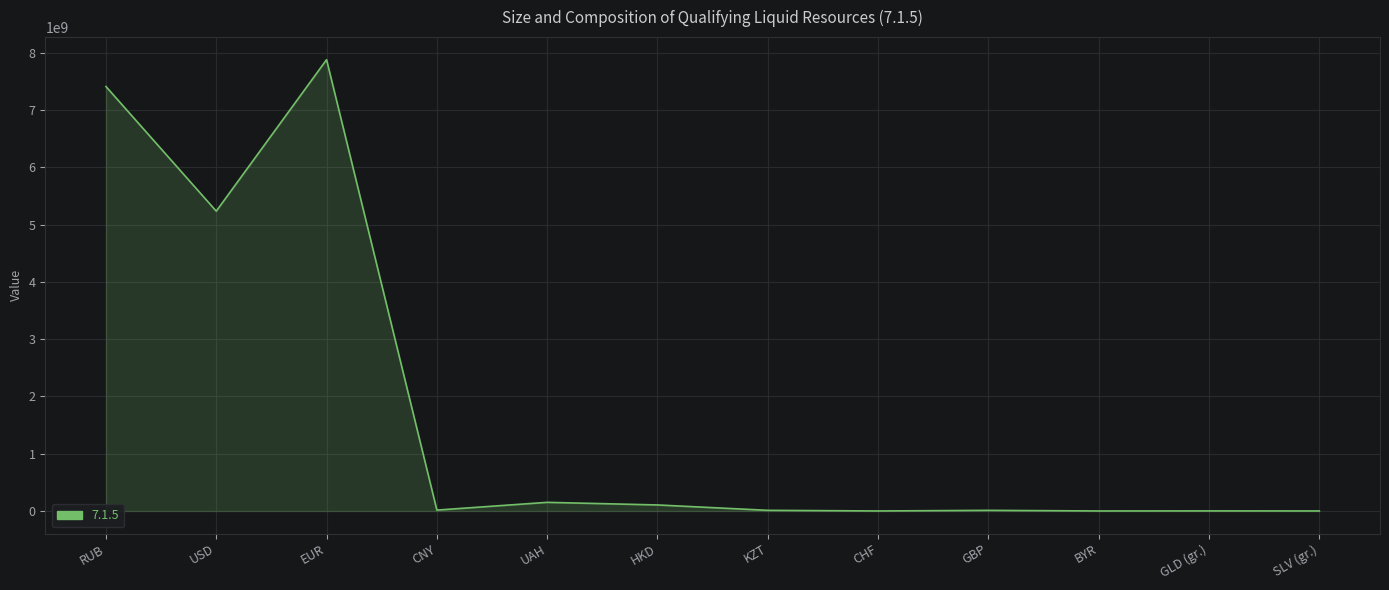

At which label does the data first exceed 15483415?

RUB